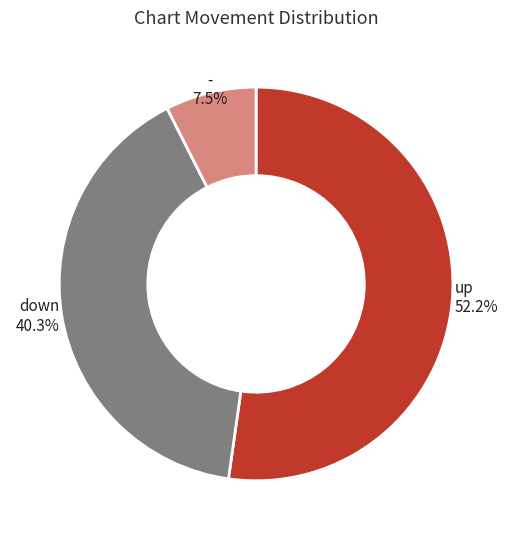

Which category has the biggest portion of the pie?

up